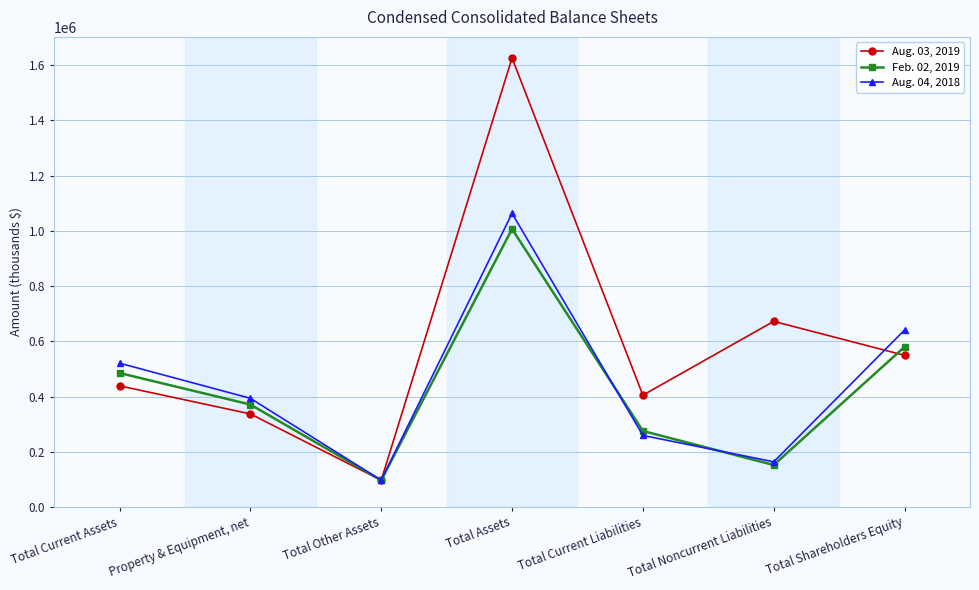

List the labels in order of Feb. 02, 2019 value, smallest first.

Total Other Assets, Total Noncurrent Liabilities, Total Current Liabilities, Property & Equipment, net, Total Current Assets, Total Shareholders Equity, Total Assets